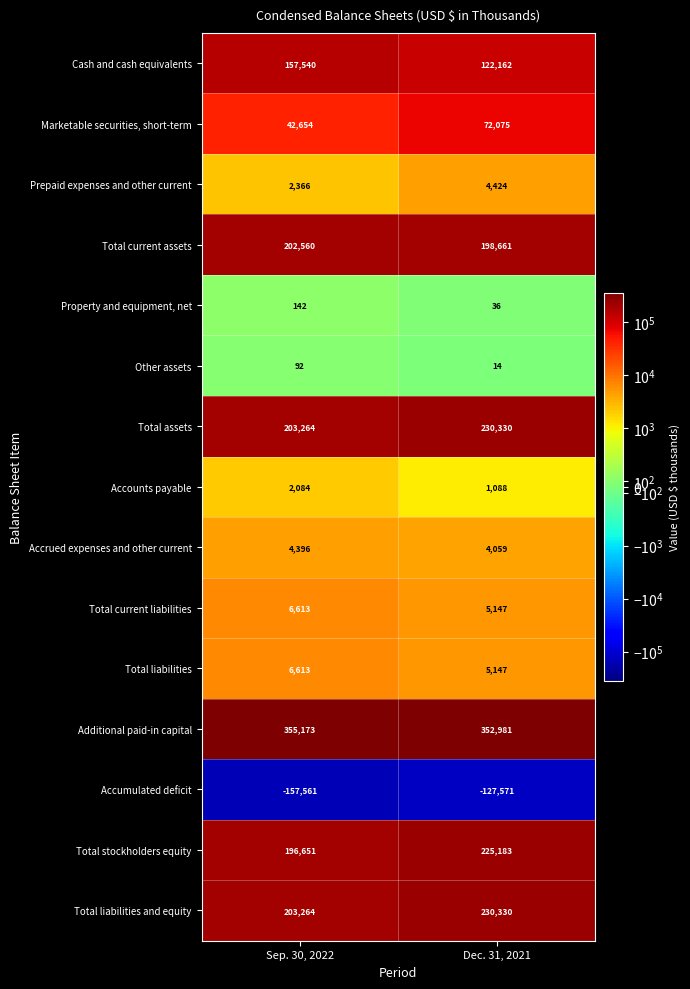

What is the smallest value displayed?

-157561